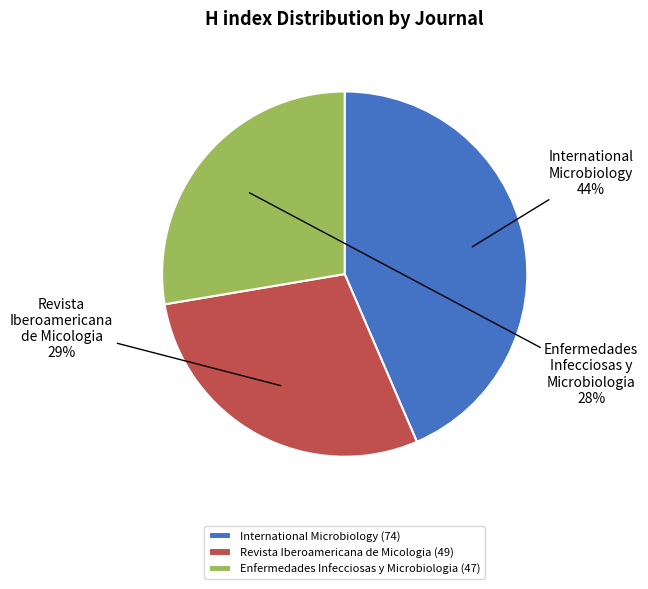

What is the ratio of the value at Revista Iberoamericana de Micologia to the value at Enfermedades Infecciosas y Microbiologia?

1.0